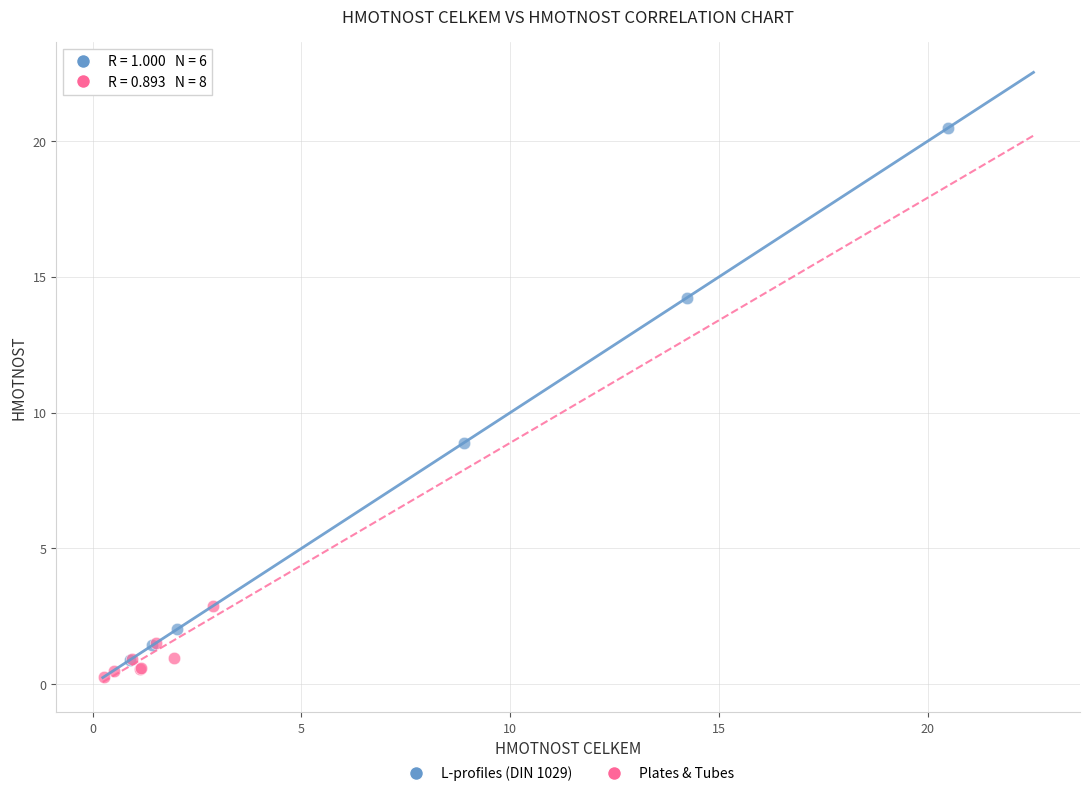

Which series has the widest spread of Y values?

L-profiles (DIN 1029)